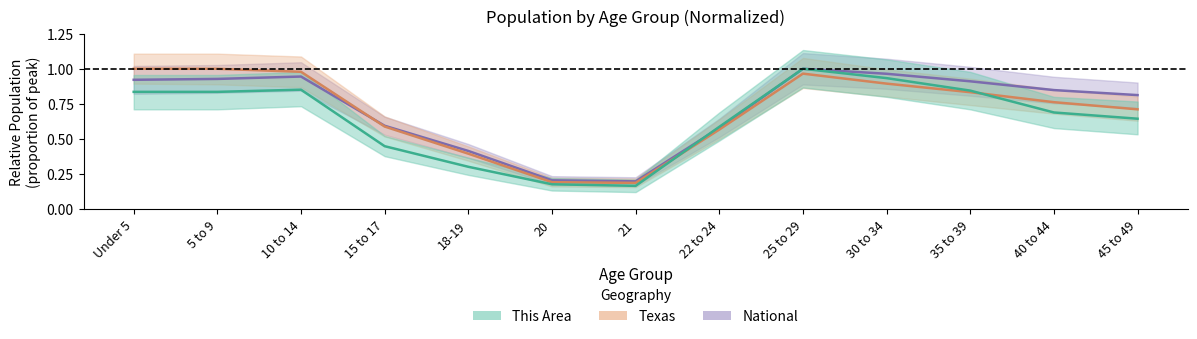

Where is the first local minimum for Texas?

21